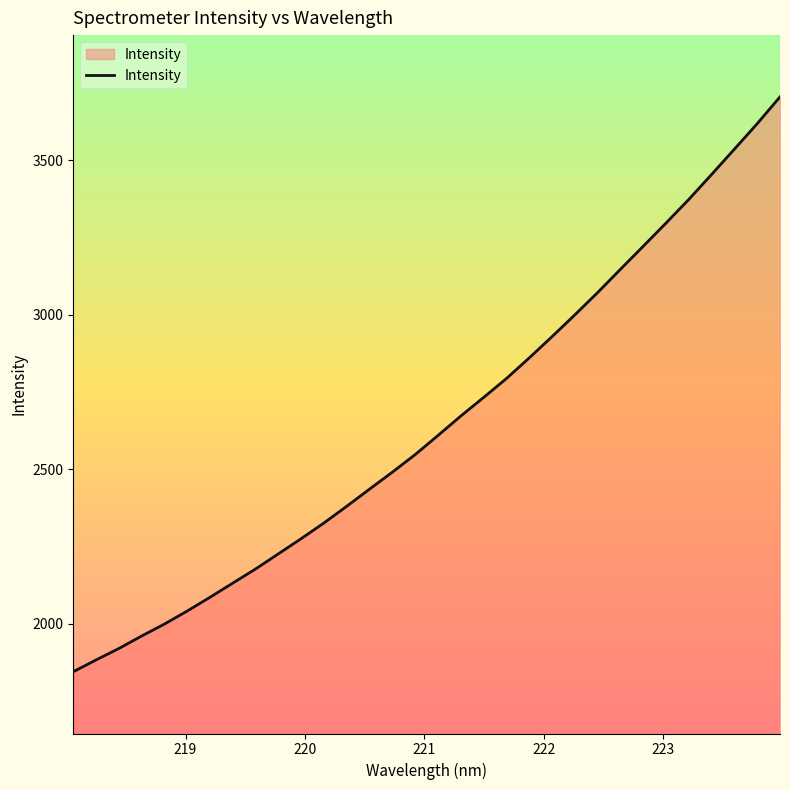

What is the maximum value shown in the chart?

3705.5